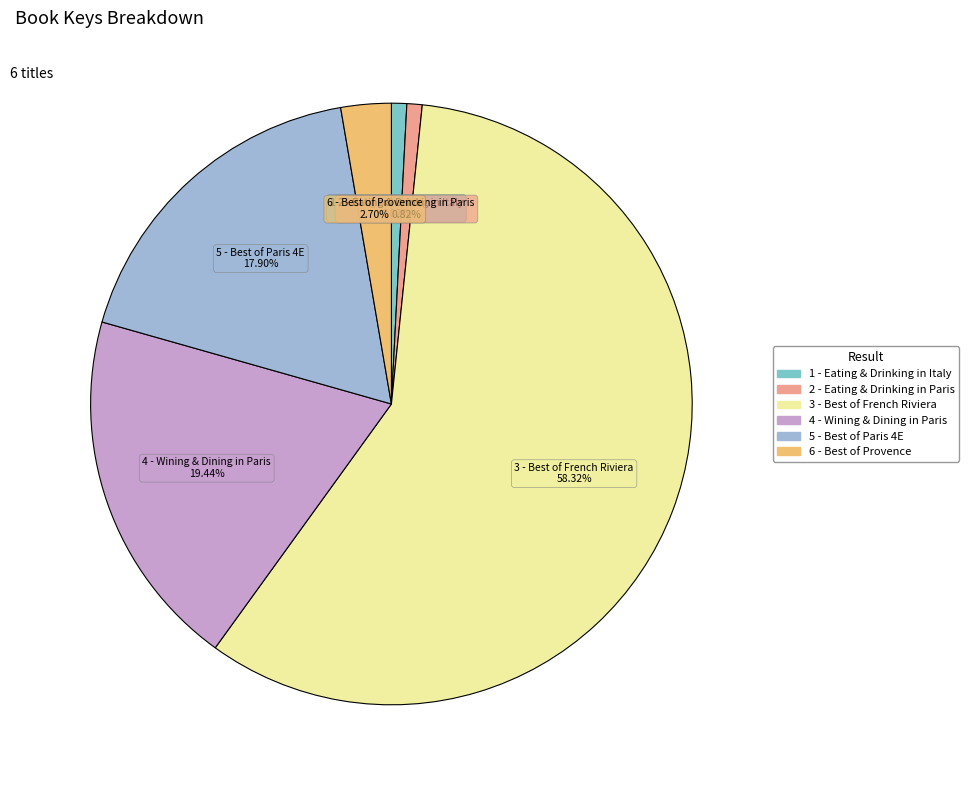

What percentage is the 1 - Eating & Drinking in Italy slice, to the nearest percent?

1%